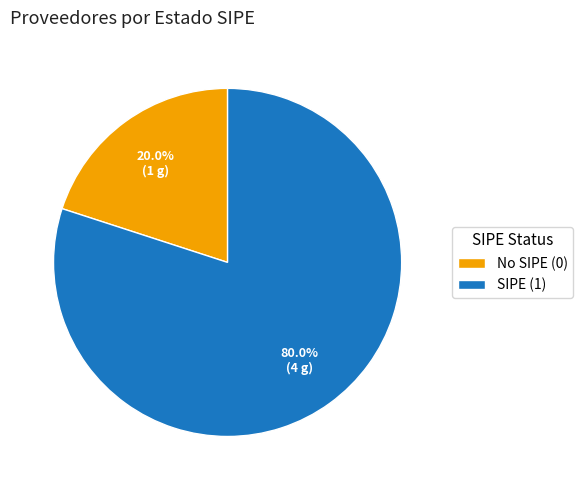

Which slice is the largest?

SIPE (1)